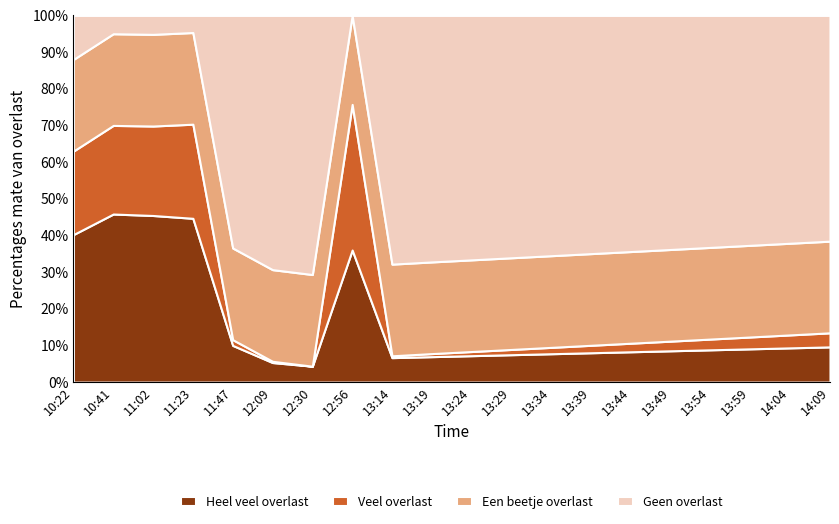

Which category has the highest value across all series?

12:56